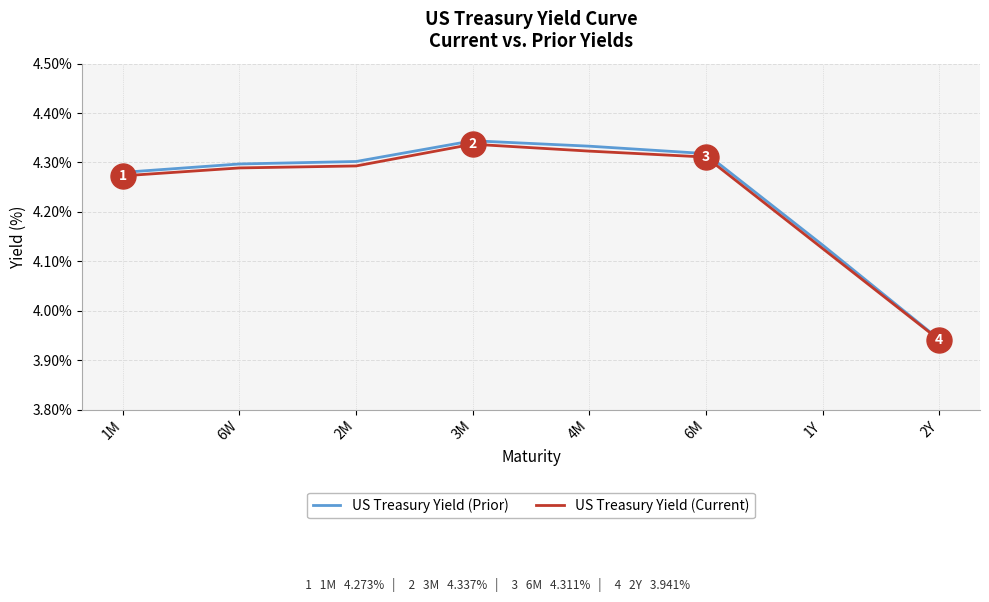

Which label corresponds to the smallest value in the chart?

2Y